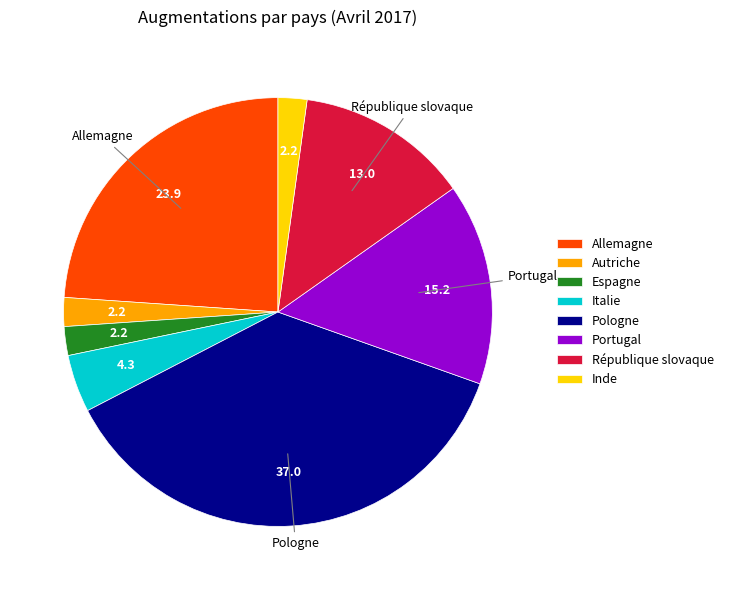

What is the largest slice in the pie chart?

Pologne